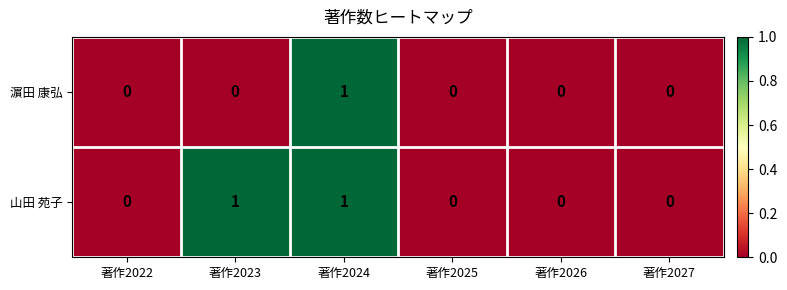

Reading left to right, transcribe all the data shown in this chart.

濵田 康弘: 著作2022=0	著作2023=0	著作2024=1	著作2025=0	著作2026=0	著作2027=0
山田 苑子: 著作2022=0	著作2023=1	著作2024=1	著作2025=0	著作2026=0	著作2027=0